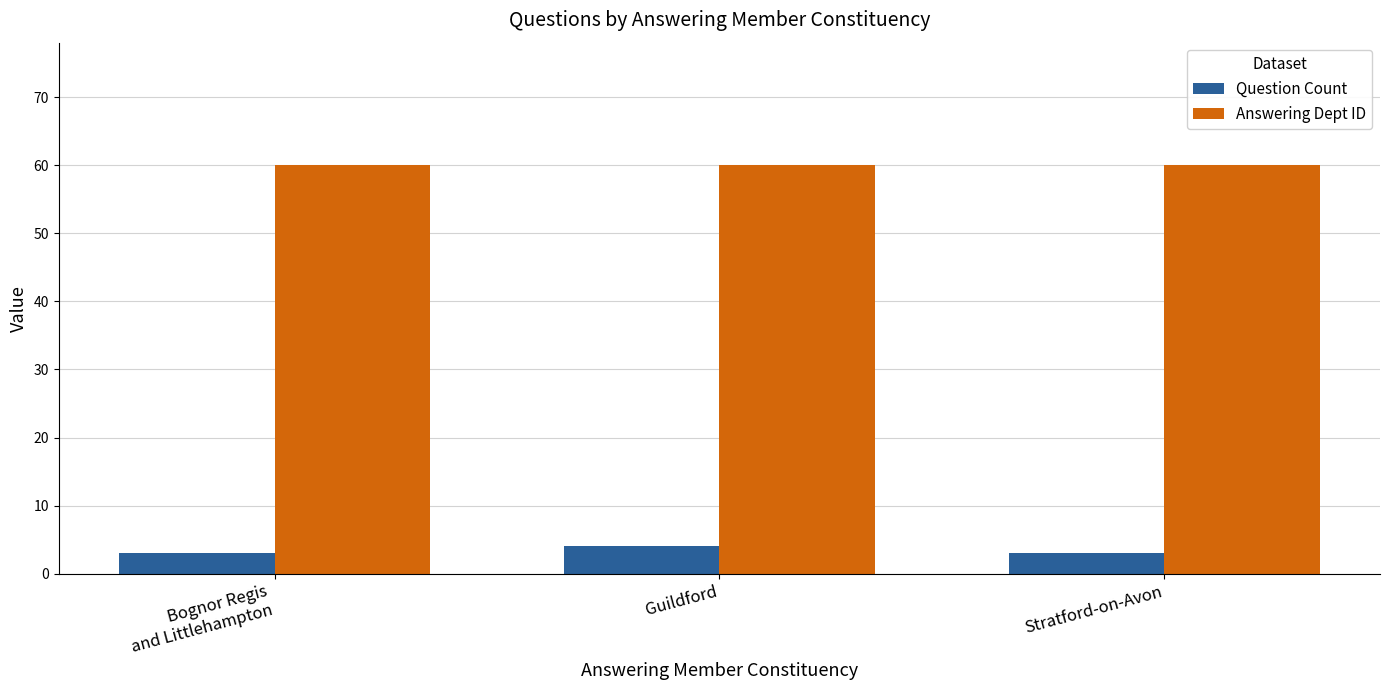

At how many categories does at least one series exceed 41?

3